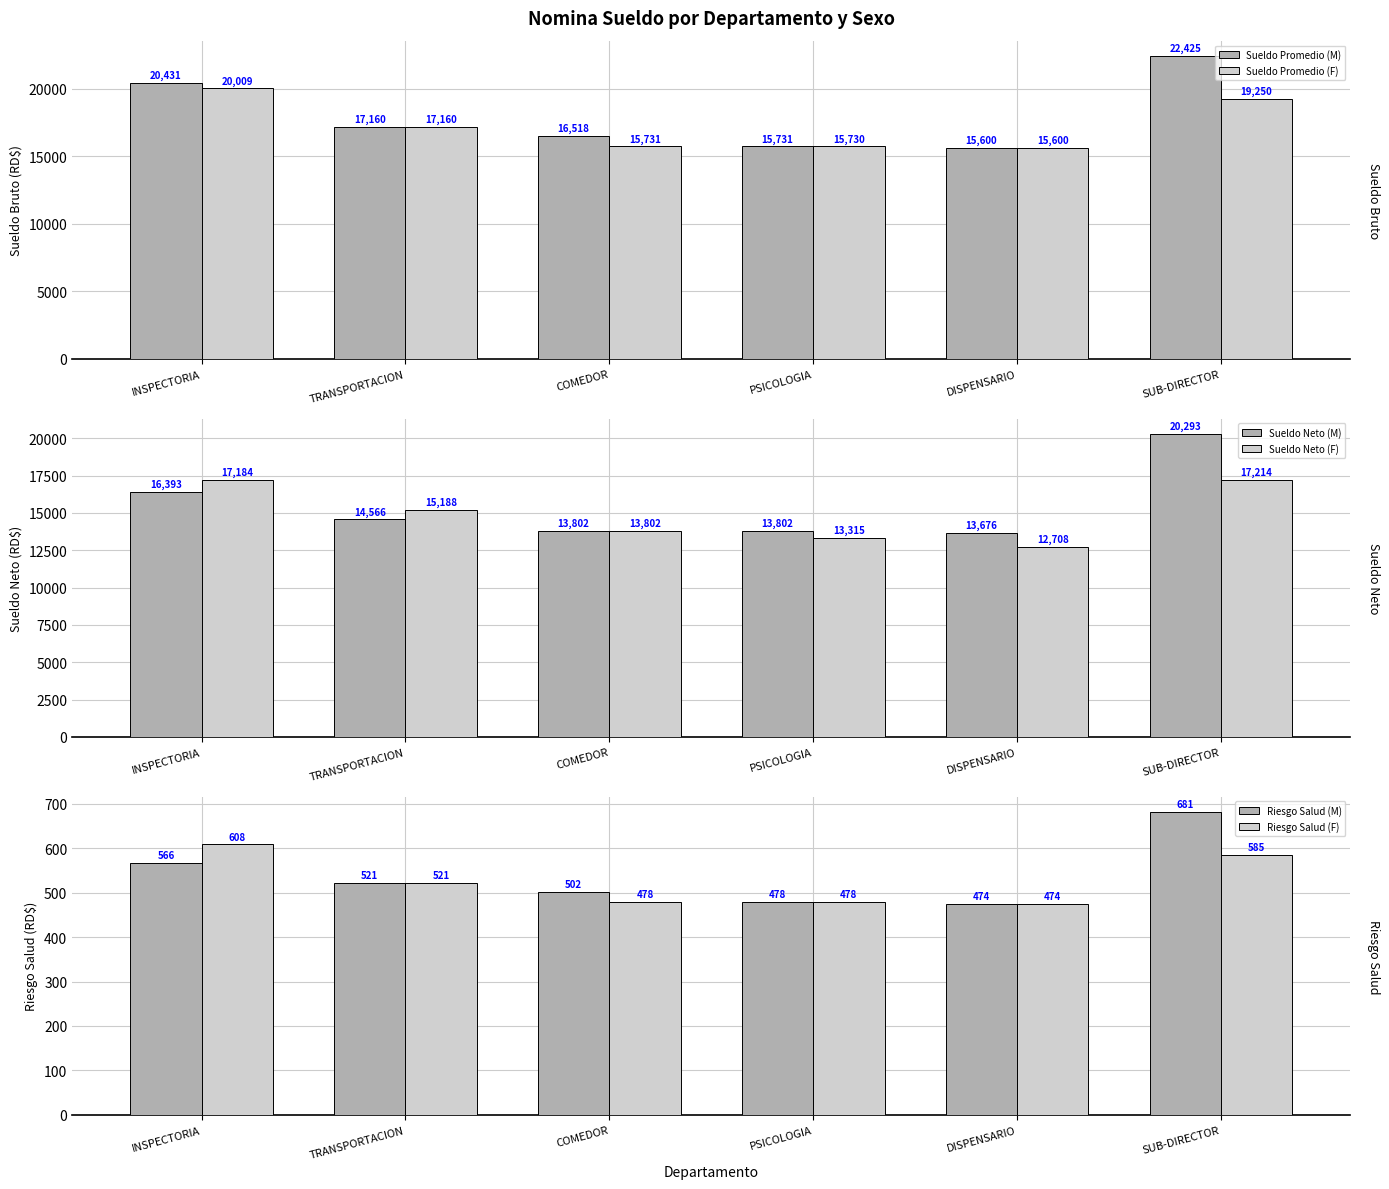

The value of Riesgo Salud (F) at SUB-DIRECTOR is 921.1. True or false?

False